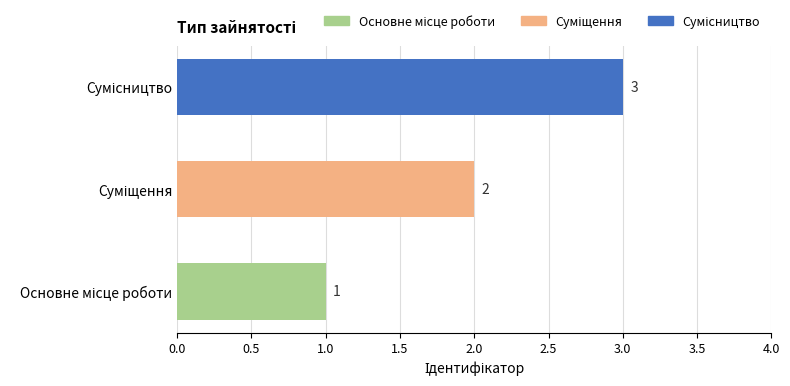

What is the sum of all values?

6